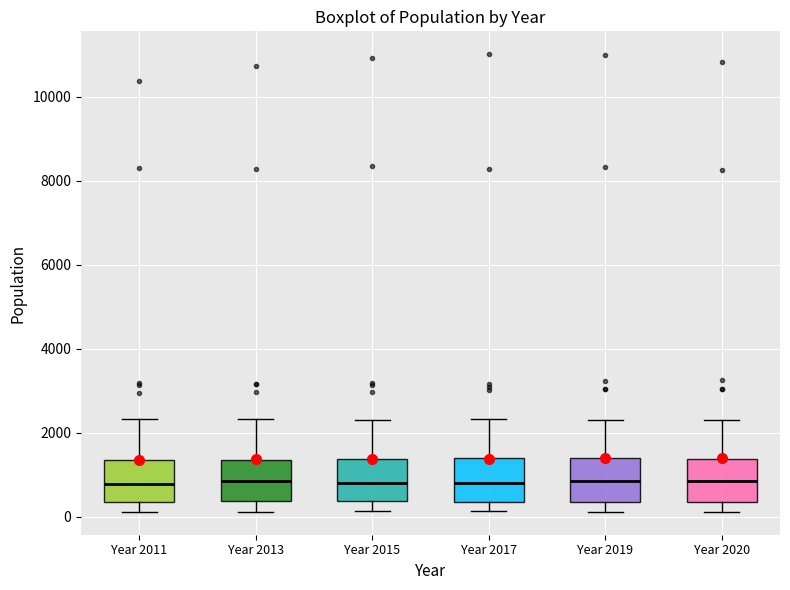

Reading left to right, read every box against the y-axis: the position of its median line, the range the box covers, and the ends of its whiskers. The values are not printed on the chart, so give them approximately, as read against the axis.

Year 2011: median 800, box 400 to 1400, whiskers 200 to 2400
Year 2013: median 800, box 400 to 1400, whiskers 200 to 2400
Year 2015: median 800, box 400 to 1400, whiskers 200 to 2400
Year 2017: median 800, box 400 to 1400, whiskers 200 to 2400
Year 2019: median 800, box 400 to 1400, whiskers 200 to 2400
Year 2020: median 800, box 400 to 1400, whiskers 200 to 2200